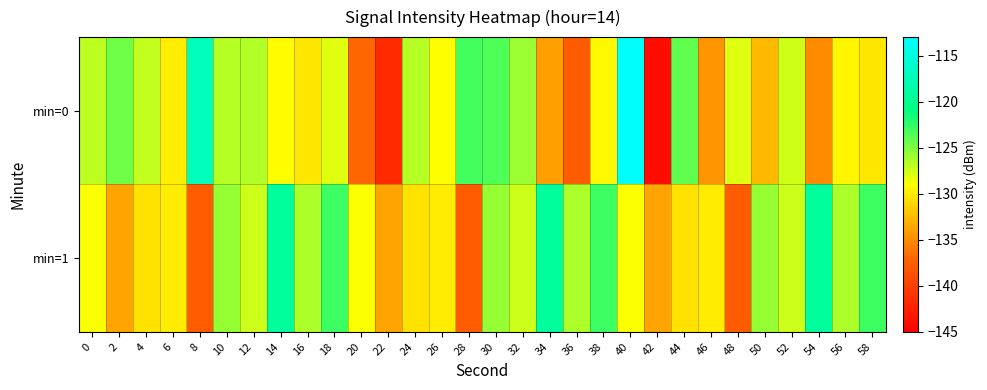

Reading right to left, list all the values displayed in this chart.

min=0: 58=-130.2	56=-129.5	54=-135.0	52=-127.5	50=-132.6	48=-128.0	46=-134.5	44=-124.0	42=-144.1	40=-113.3	38=-129.3	36=-137.8	34=-134.0	32=-125.9	30=-123.5	28=-123.1	26=-129.0	24=-126.7	22=-141.7	20=-137.0	18=-128.0	16=-130.2	14=-129.1	12=-126.6	10=-126.7	8=-117.2	6=-129.8	4=-127.1	2=-124.5	0=-126.9
min=1: 58=-122.9	56=-126.4	54=-119.2	52=-127.4	50=-125.7	48=-137.9	46=-130.0	44=-130.5	42=-133.7	40=-128.9	38=-122.9	36=-126.4	34=-119.2	32=-127.4	30=-125.7	28=-137.9	26=-130.0	24=-130.5	22=-133.7	20=-128.9	18=-122.9	16=-126.4	14=-119.2	12=-127.4	10=-125.7	8=-137.9	6=-130.0	4=-130.5	2=-133.7	0=-128.9